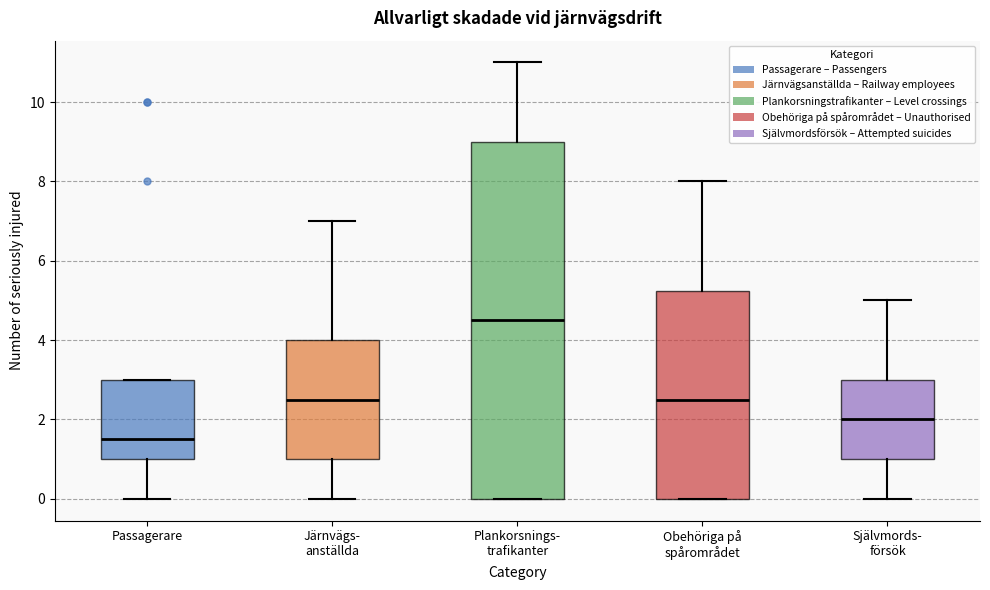

Where is the upper edge of the box for Obehöriga på spårområdet on the y-axis? The values are not printed on the chart, so give them approximately, as read against the axis.

5.2